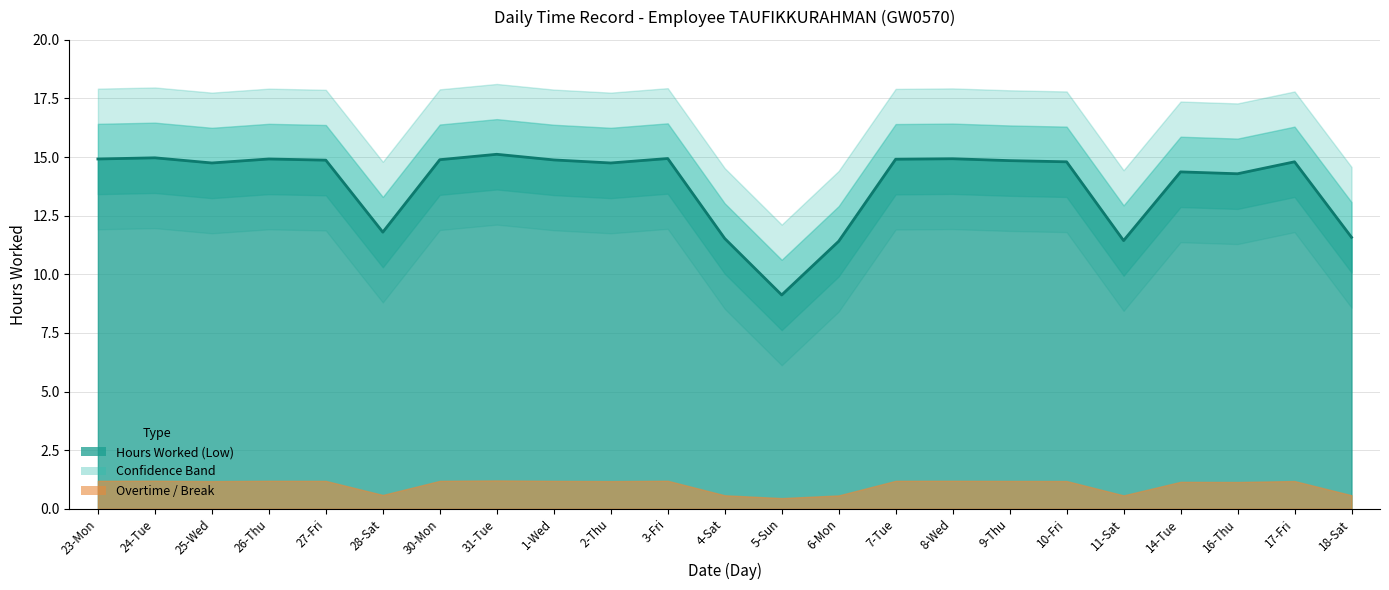

At which label does the data first exceed 14?

23-Mon